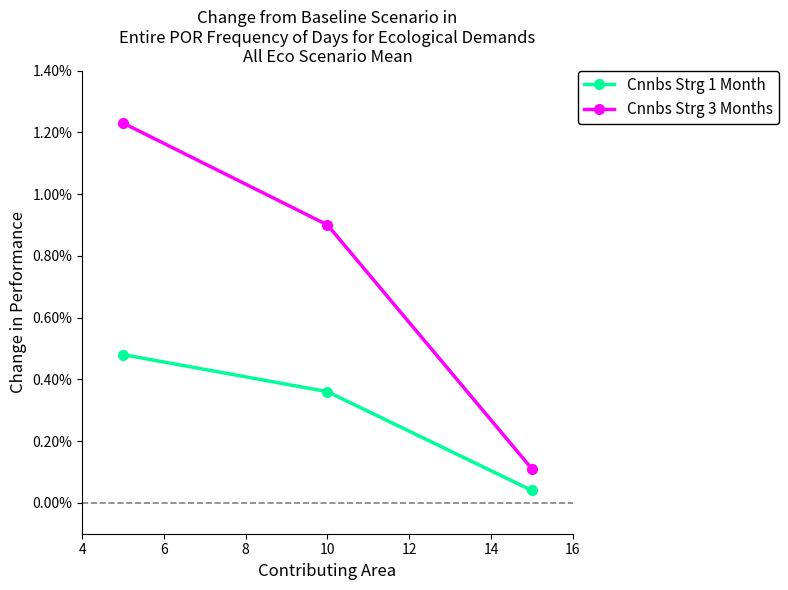

At how many categories does at least one series exceed 0?

3